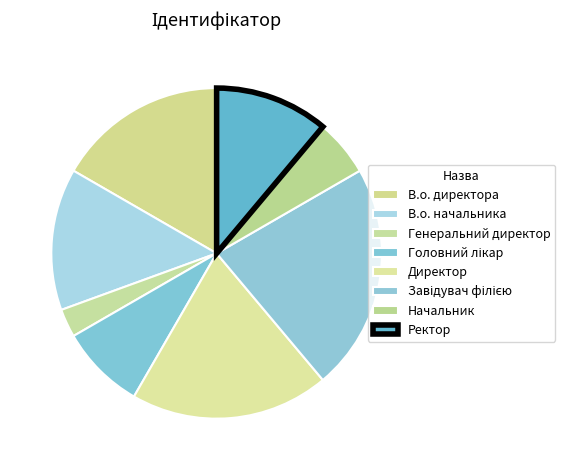

Count the number of slices in the pie.

8